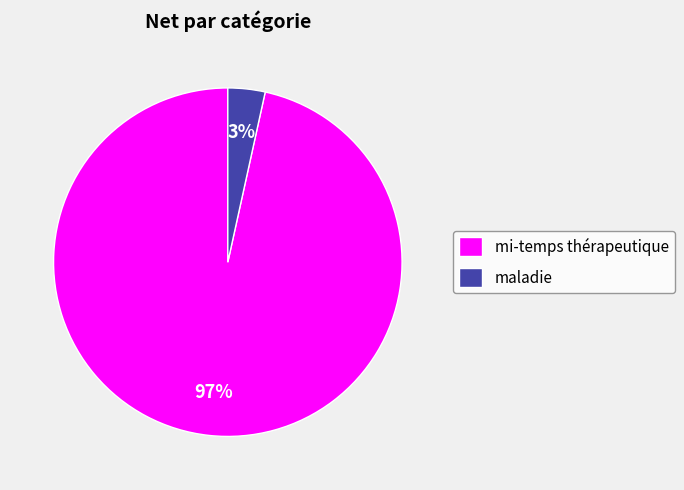

Is maladie the majority of the pie?

No